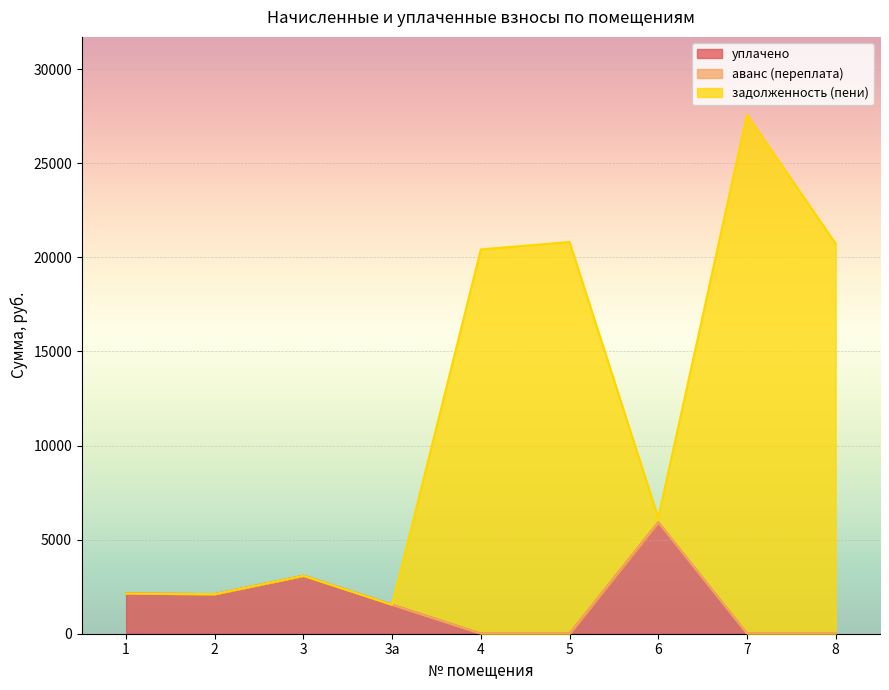

What is the difference between the задолженность (пени) values at 8 and 7?

6851.2